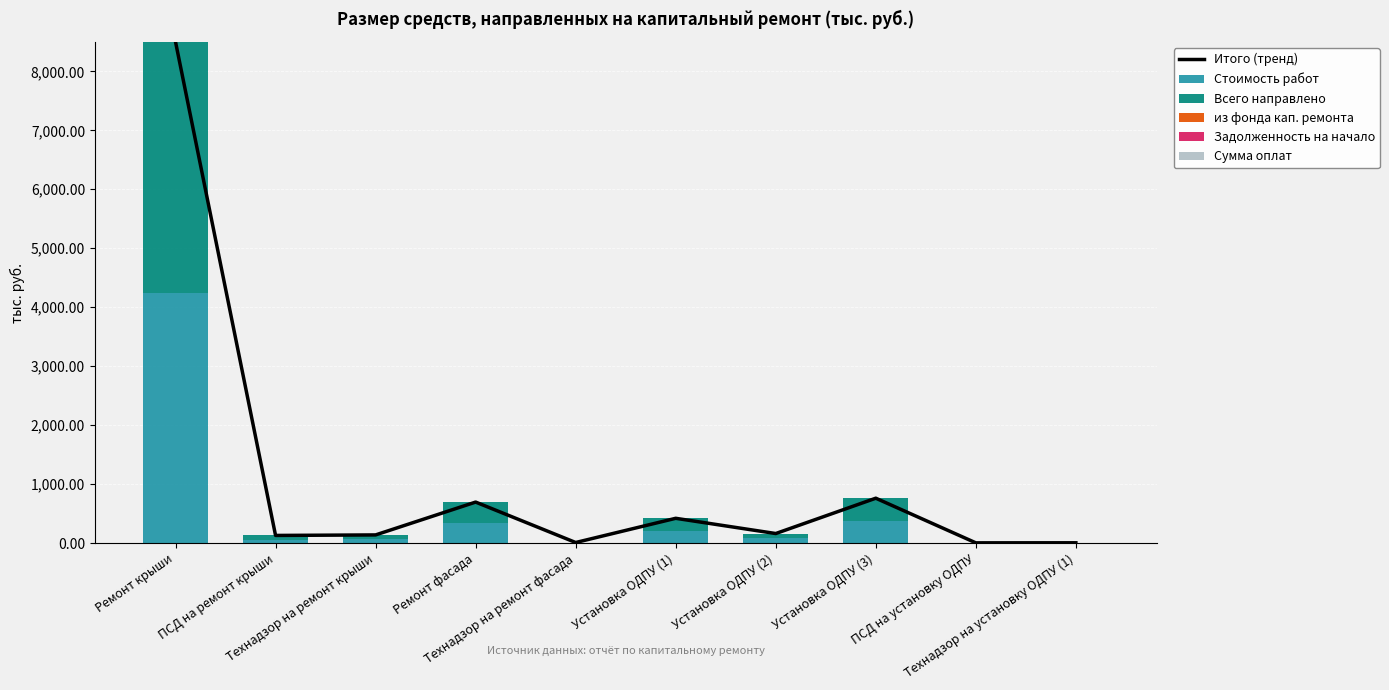

What position from the right is Установка ОДПУ (1)?

5